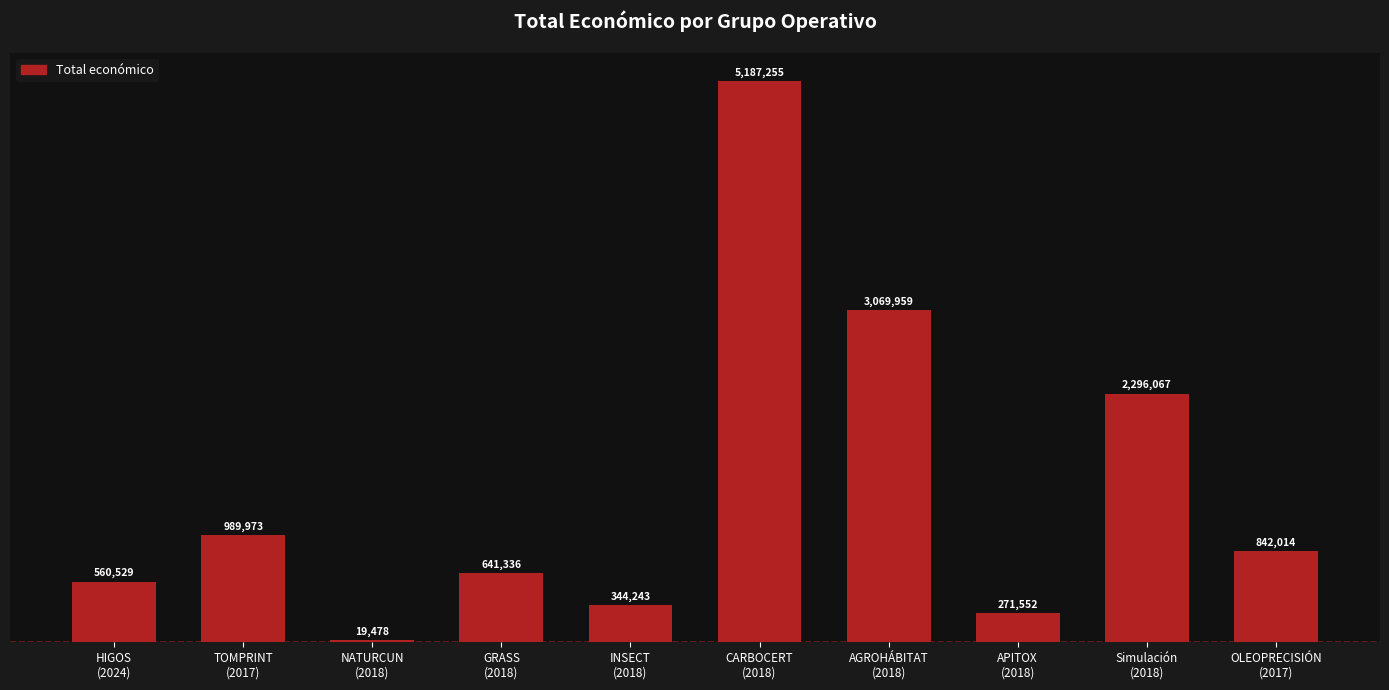

The chart shows a value of 842014 at OLEOPRECISIÓN
(2017). True or false?

True